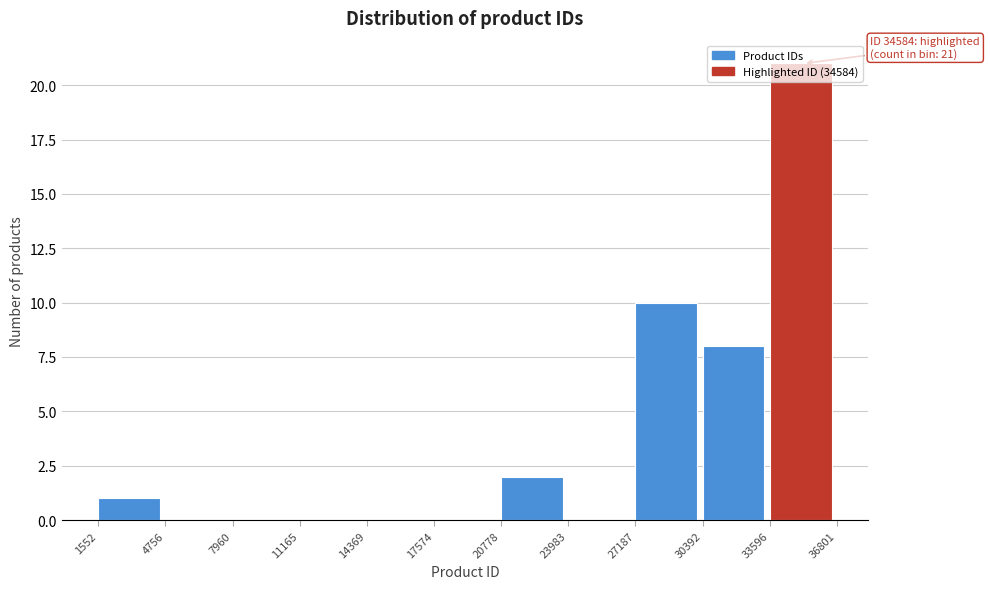

Over which range of the x-axis is the bar tallest?

33596 to 36801